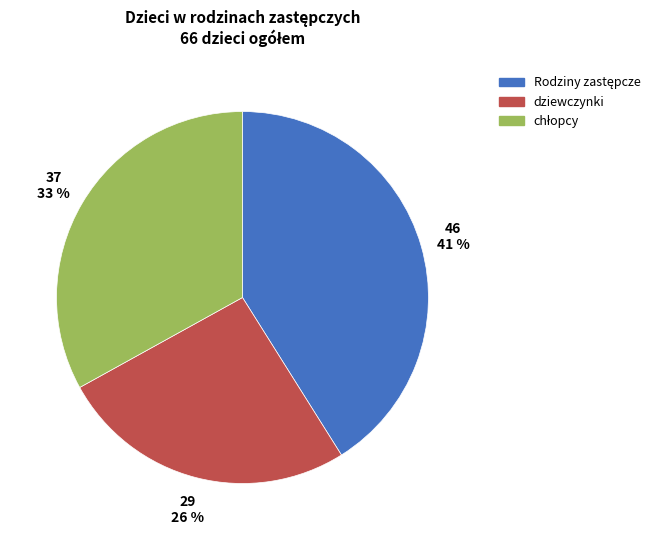

Is there a majority slice in this chart?

No